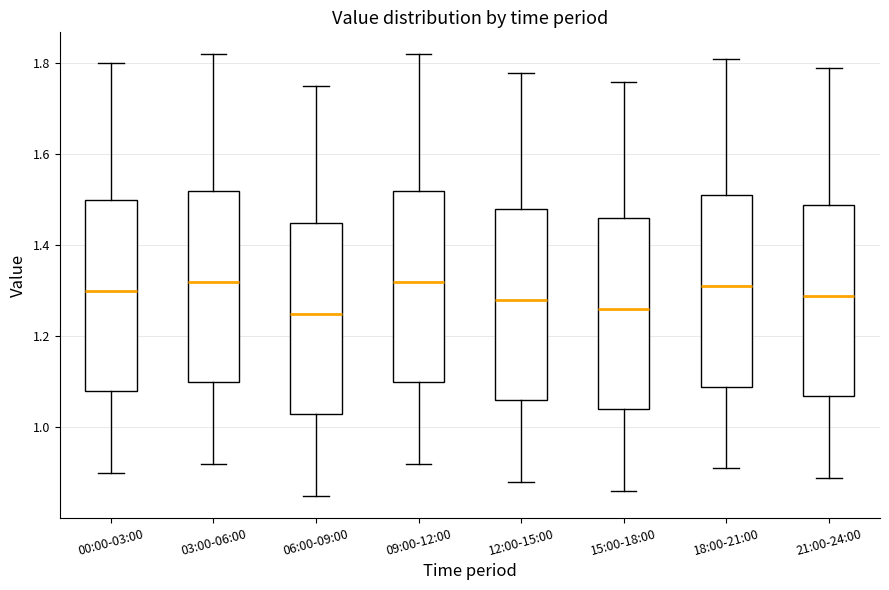

Reading left to right, read every box against the y-axis: the position of its median line, the range the box covers, and the ends of its whiskers. The values are not printed on the chart, so give them approximately, as read against the axis.

00:00-03:00: median 1.30, box 1.08 to 1.50, whiskers 0.90 to 1.80
03:00-06:00: median 1.32, box 1.10 to 1.52, whiskers 0.92 to 1.82
06:00-09:00: median 1.26, box 1.04 to 1.46, whiskers 0.86 to 1.76
09:00-12:00: median 1.32, box 1.10 to 1.52, whiskers 0.92 to 1.82
12:00-15:00: median 1.28, box 1.06 to 1.48, whiskers 0.88 to 1.78
15:00-18:00: median 1.26, box 1.04 to 1.46, whiskers 0.86 to 1.76
18:00-21:00: median 1.32, box 1.10 to 1.52, whiskers 0.92 to 1.82
21:00-24:00: median 1.30, box 1.08 to 1.50, whiskers 0.90 to 1.80